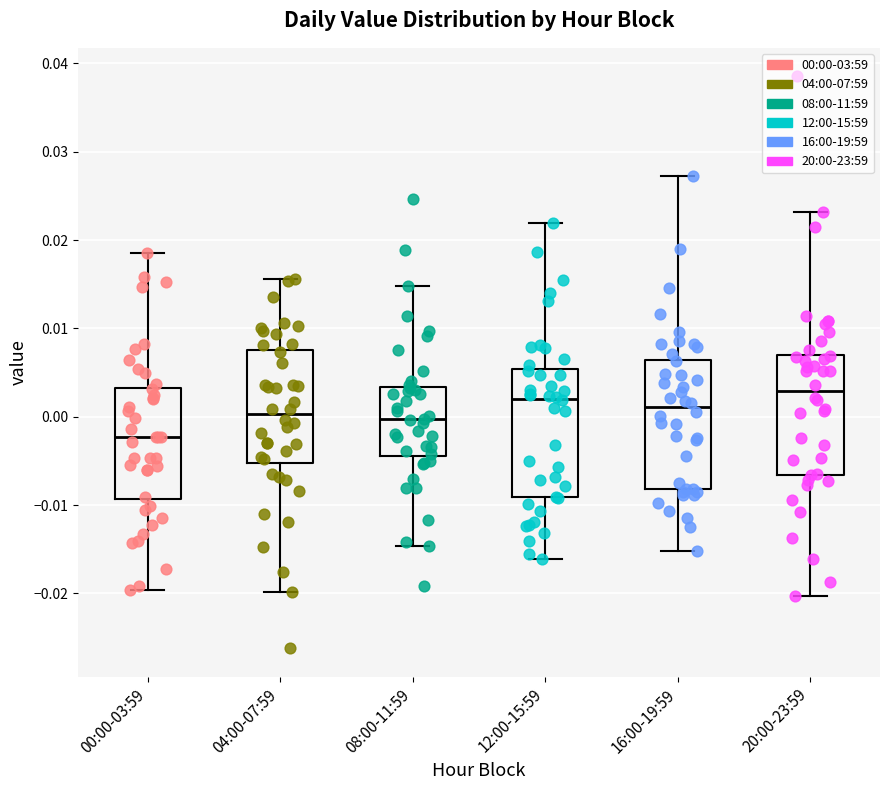

Reading left to right, read every box against the y-axis: the position of its median line, the range the box covers, and the ends of its whiskers. The values are not printed on the chart, so give them approximately, as read against the axis.

00:00-03:59: median -0.002, box -0.009 to 0.003, whiskers -0.020 to 0.019
04:00-07:59: median 0.000, box -0.005 to 0.008, whiskers -0.020 to 0.016
08:00-11:59: median 0.000, box -0.004 to 0.003, whiskers -0.015 to 0.015
12:00-15:59: median 0.002, box -0.009 to 0.005, whiskers -0.016 to 0.022
16:00-19:59: median 0.001, box -0.008 to 0.006, whiskers -0.015 to 0.027
20:00-23:59: median 0.003, box -0.007 to 0.007, whiskers -0.020 to 0.023